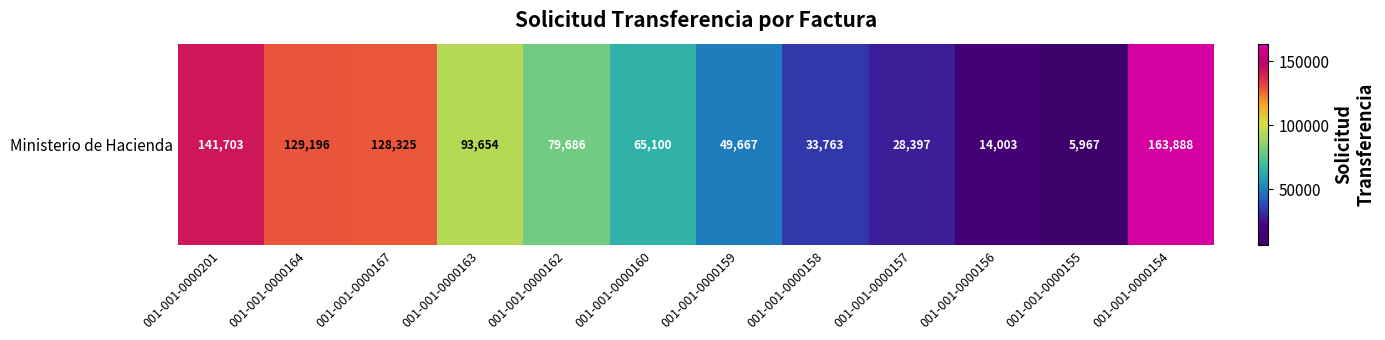

At which label is the value closest to 84927?

001-001-0000162